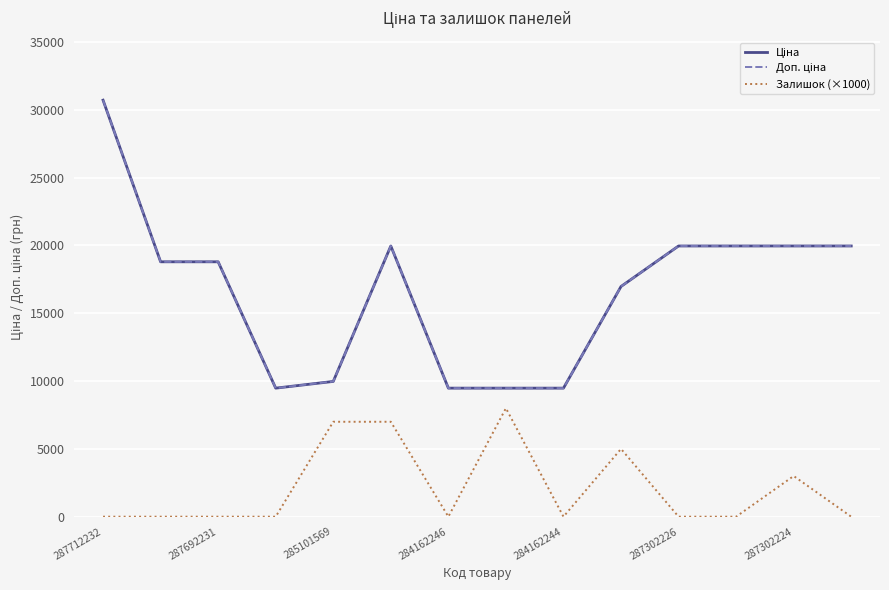

Where is Залишок (×1000) nearest to the value 4000?

9